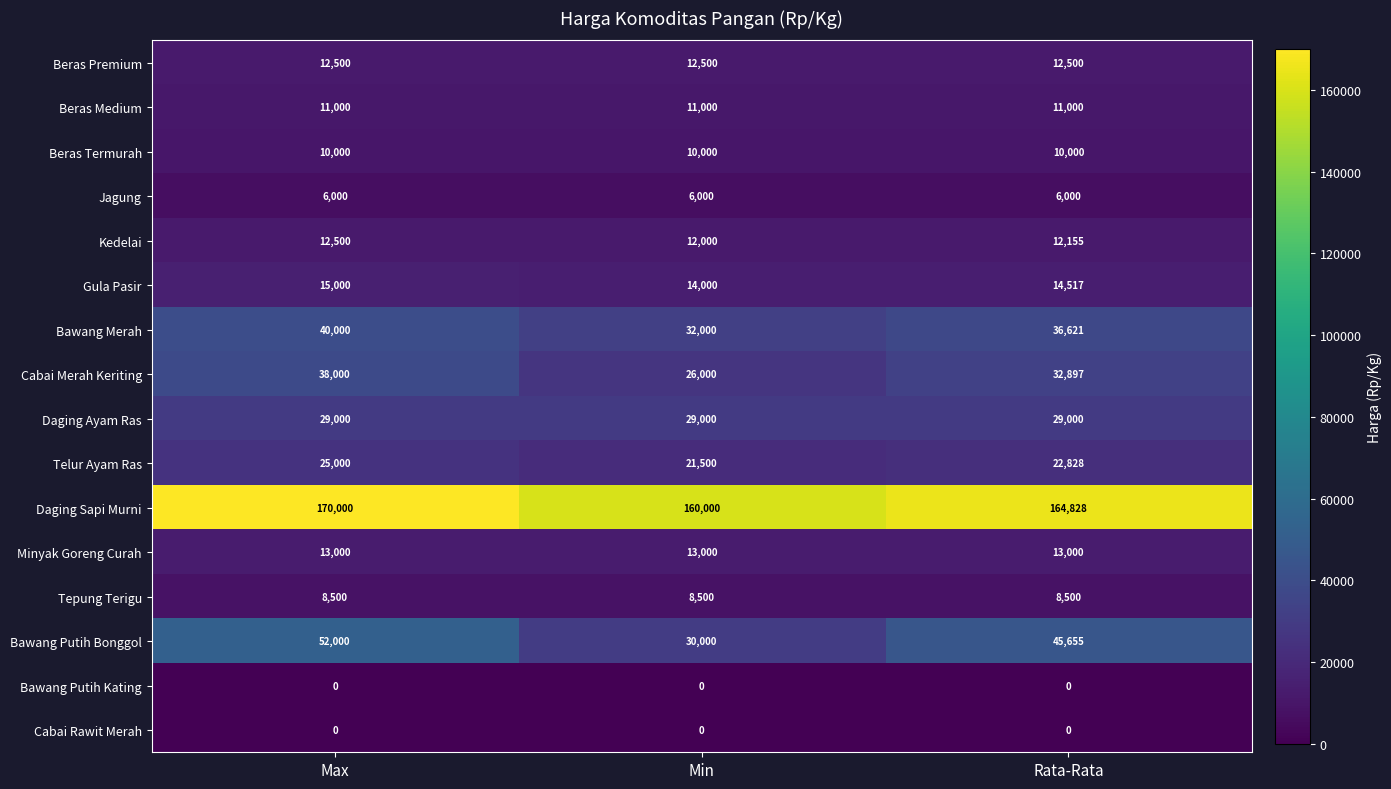

Is it true that Daging Sapi Murni equals 160000 at Min?

True